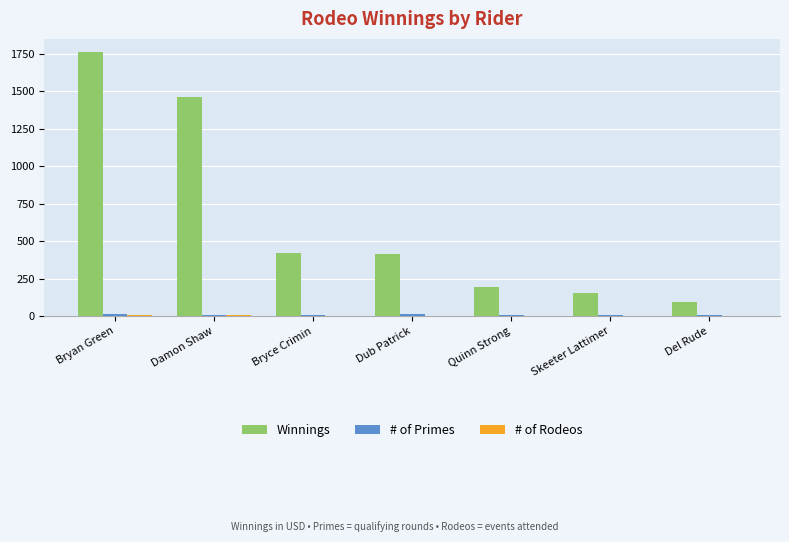

Which series has the largest total across all categories?

Winnings